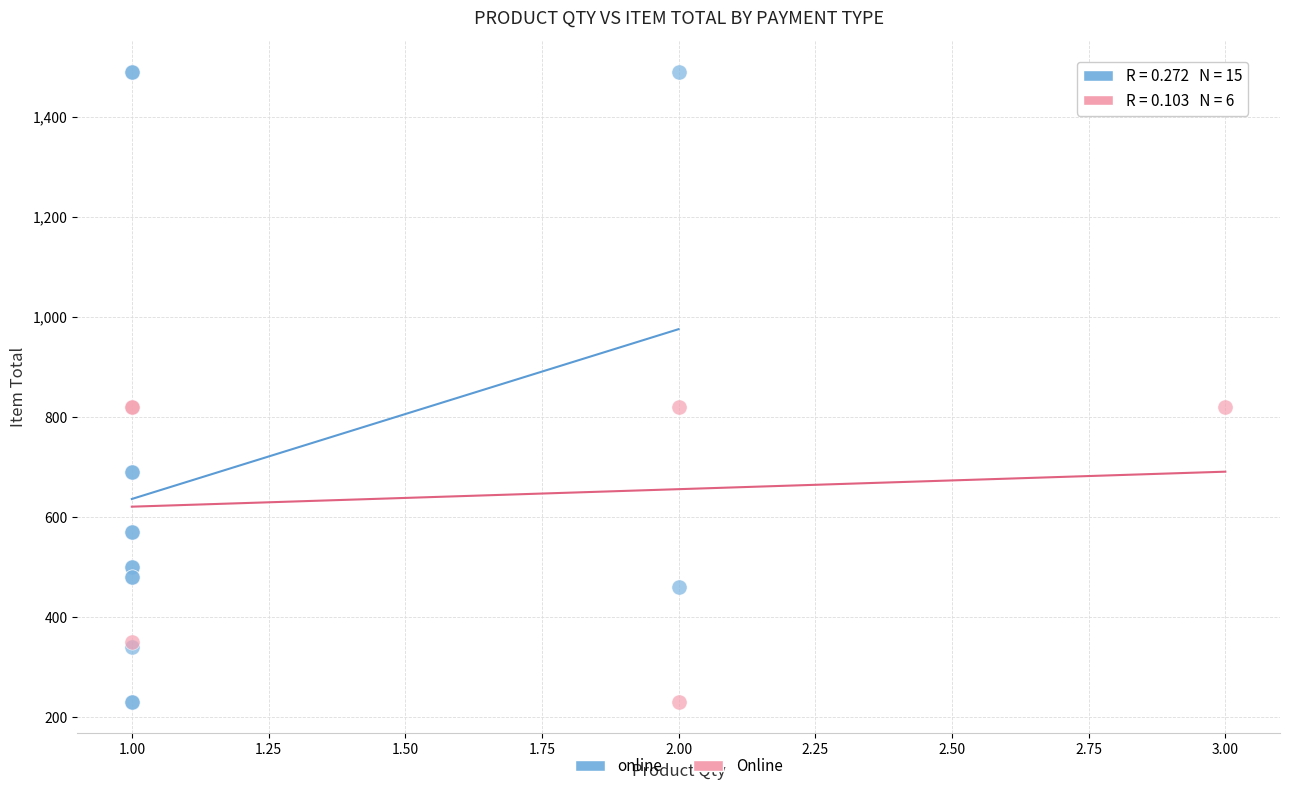

Which series reaches the maximum Y coordinate?

online